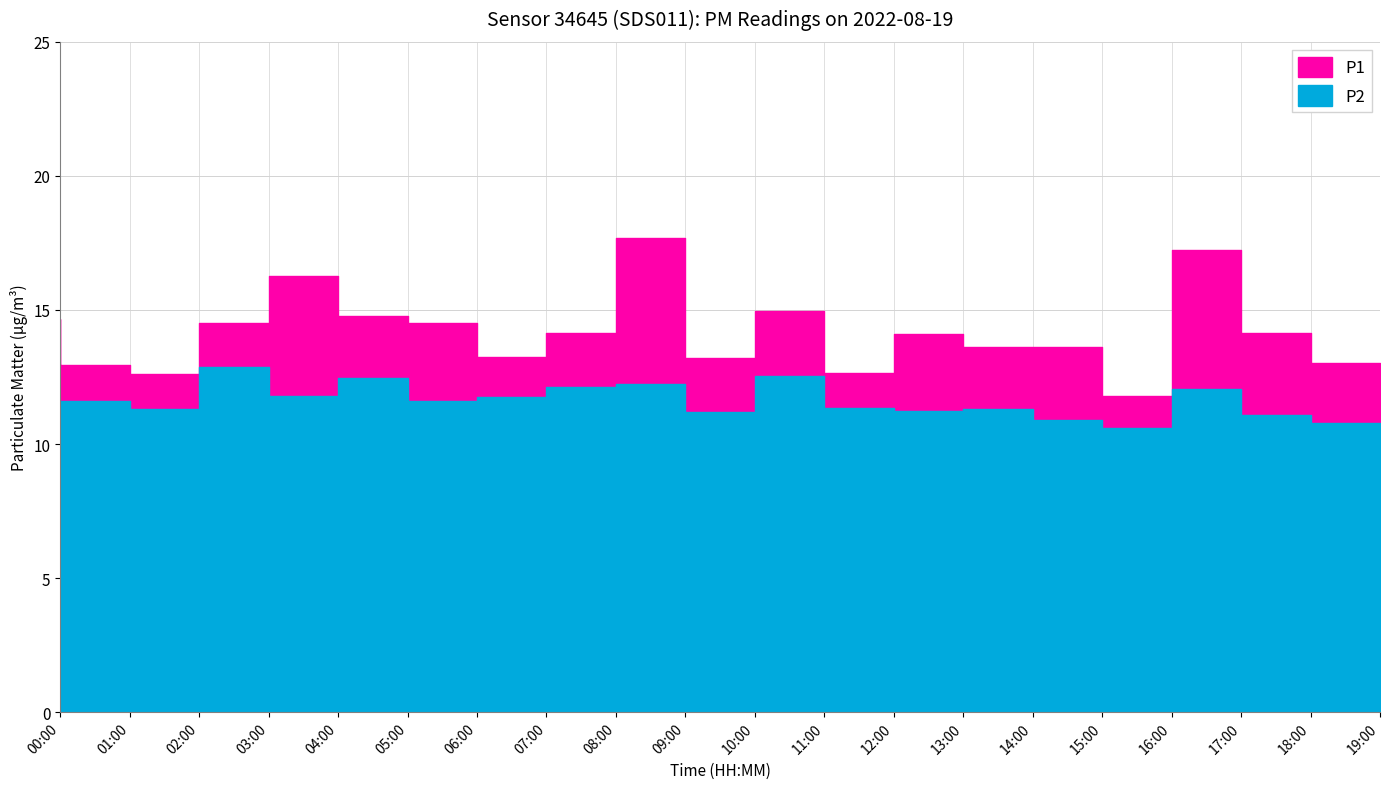

True or false: P1 and P2 intersect in this chart.

False